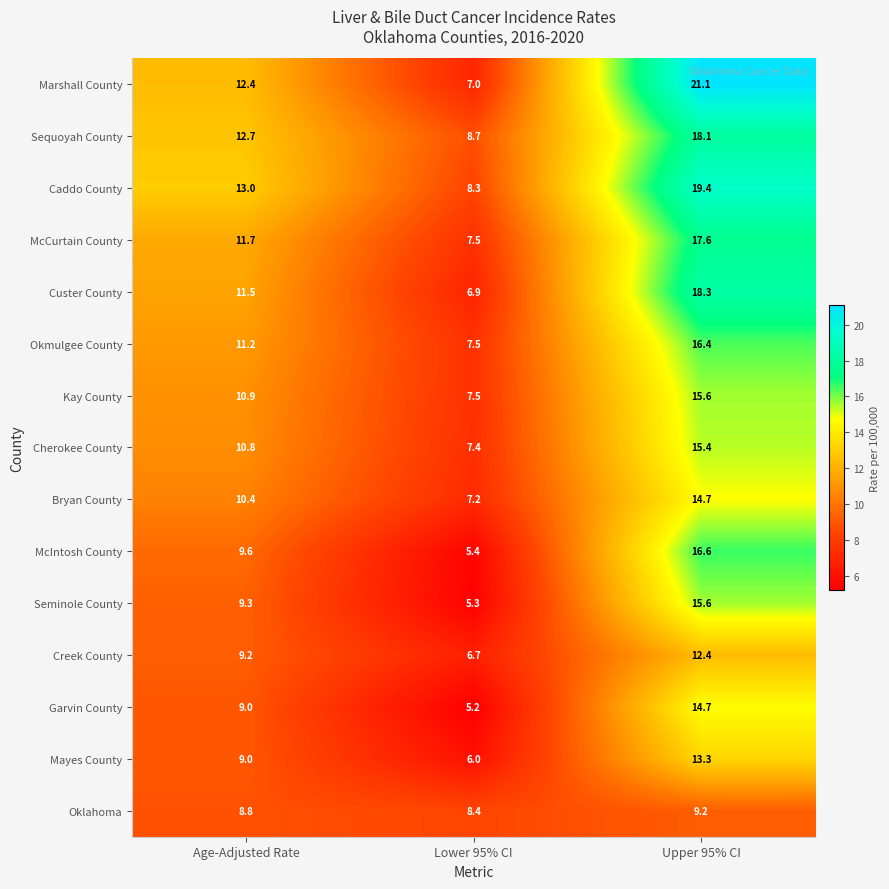

Which category has the highest value across all series?

Upper 95% CI